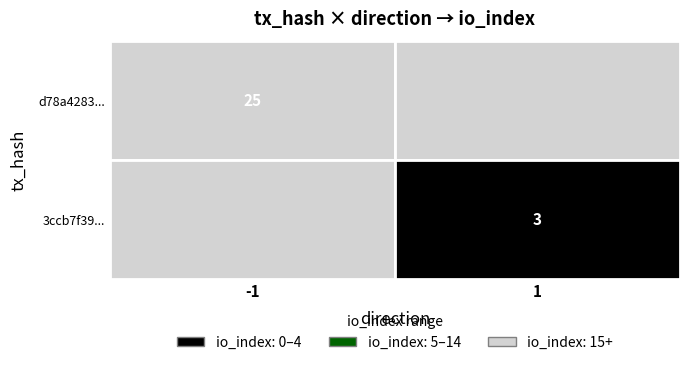

Is it true that d78a428300cb67975f91ab2cbc037b36fa87091… equals -1 at direction?

False